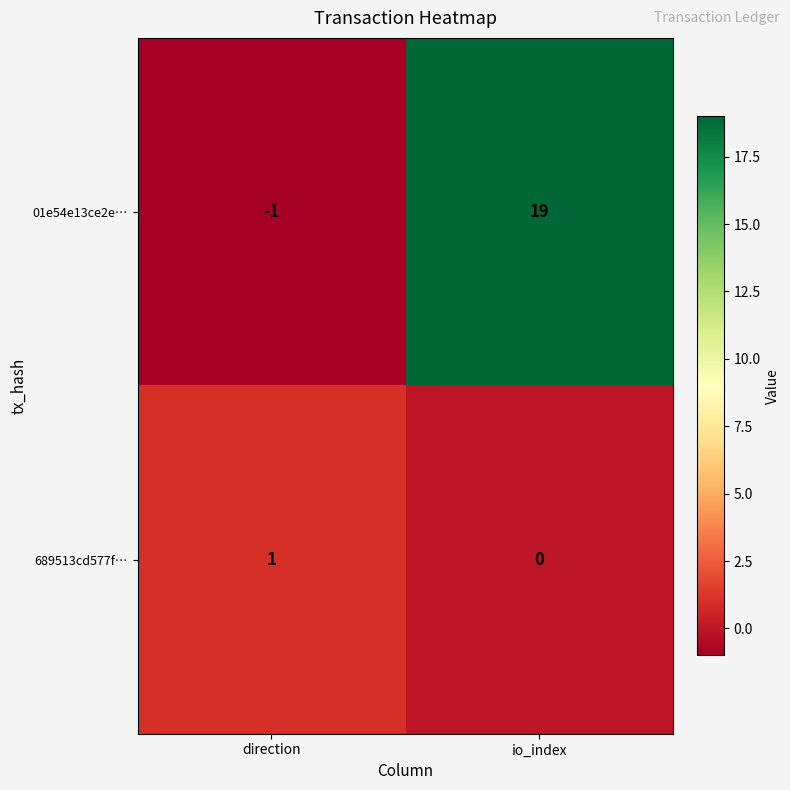

Is it true that 01e54e13ce2e… equals 19 at io_index?

True